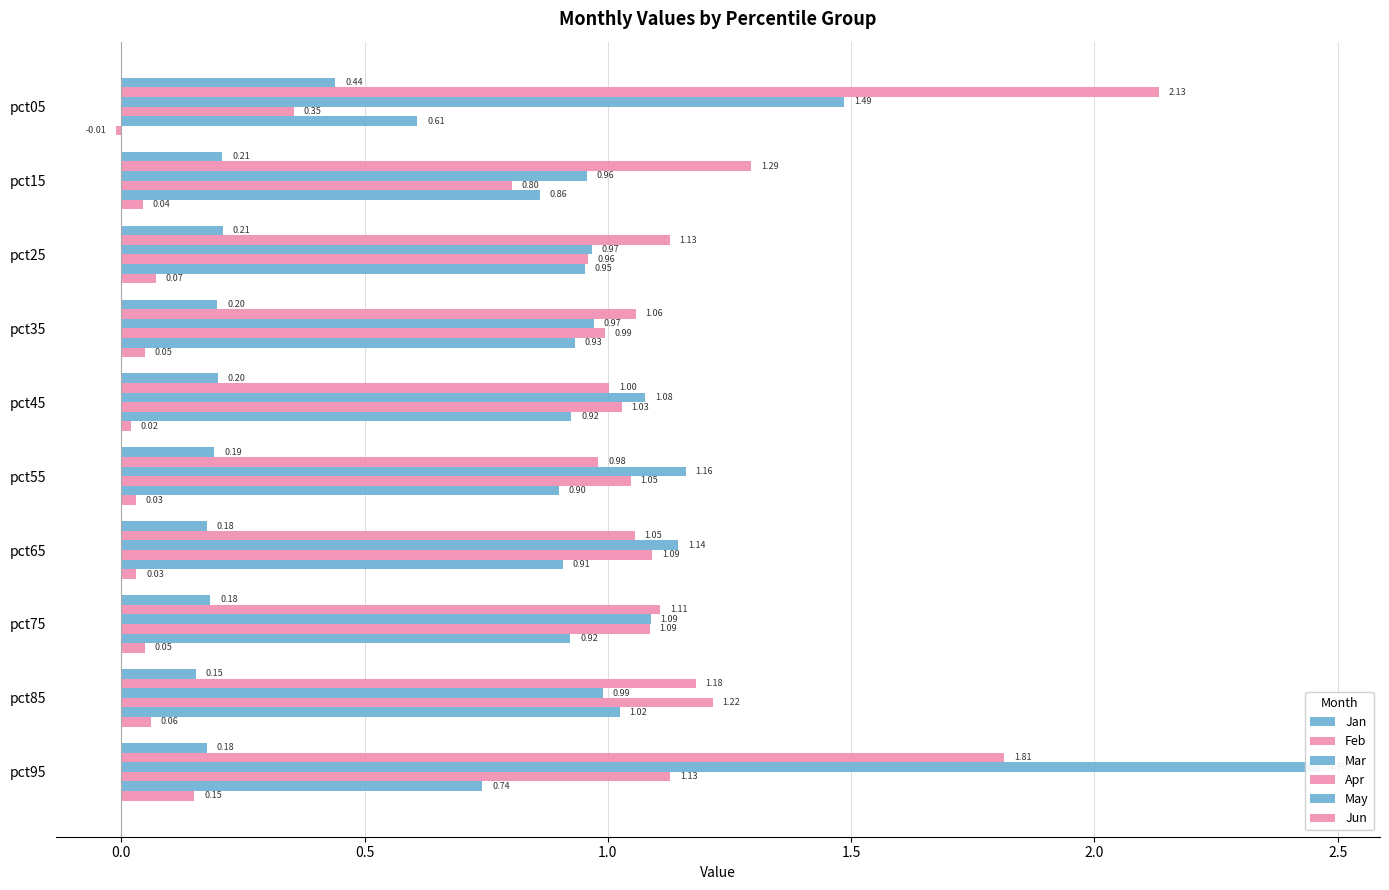

At pct55, list the series in order from largest to smallest.

Mar, Apr, Feb, May, Jan, Jun